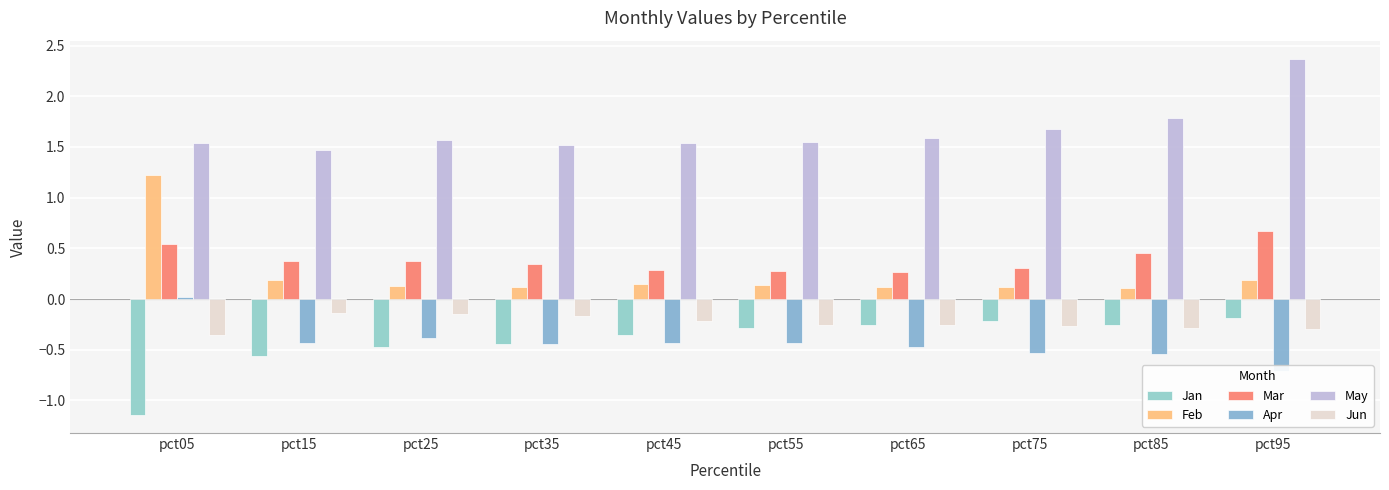

List the labels in order of Feb value, smallest first.

pct85, pct75, pct65, pct35, pct25, pct55, pct45, pct15, pct95, pct05